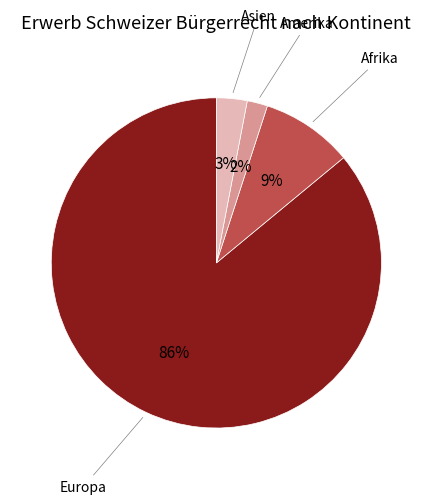

To the nearest percent, what is the difference between the largest and smallest slice percentages?

84%